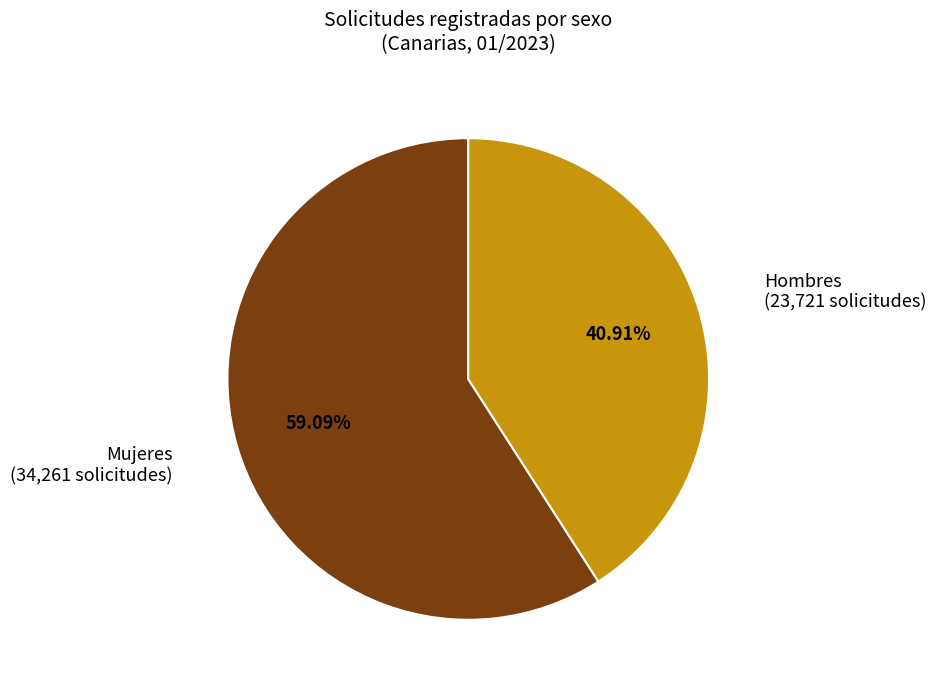

Does any single category account for the majority?

Yes